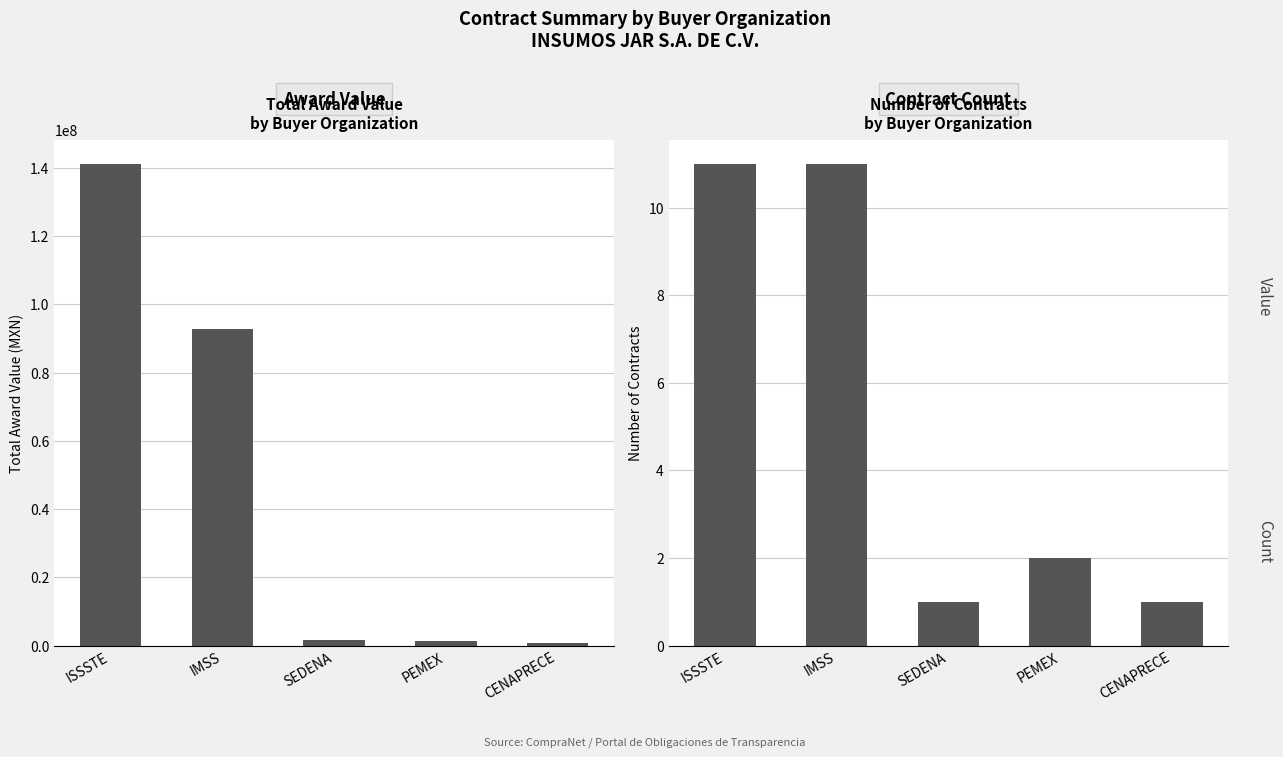

What is the total value across all series at IMSS?

92888639.4